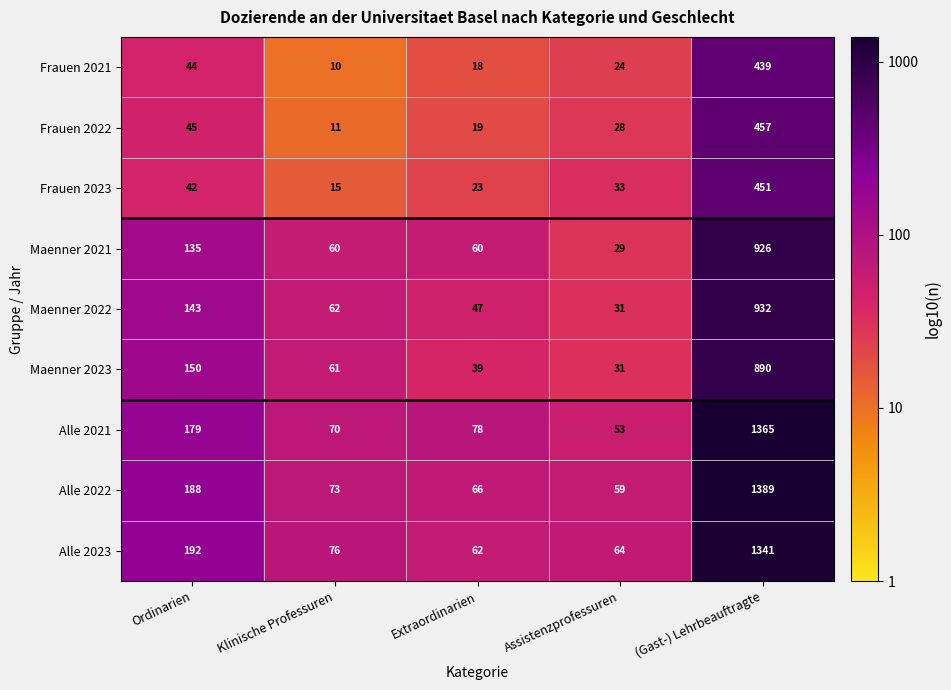

At which category is the sum across all series the highest?

(Gast-) Lehrbeauftragte